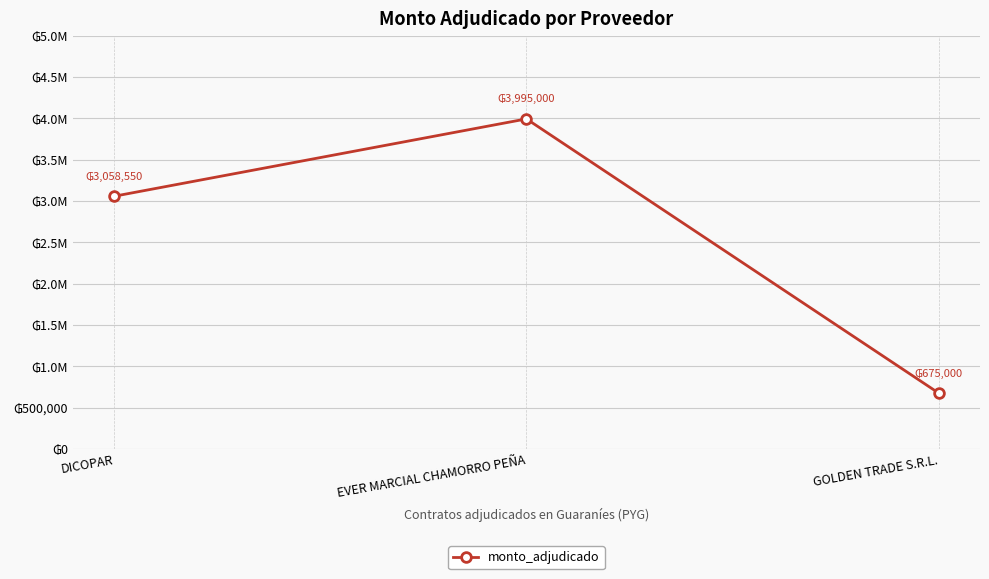

What is the label of the 3rd point from the right?

DICOPAR